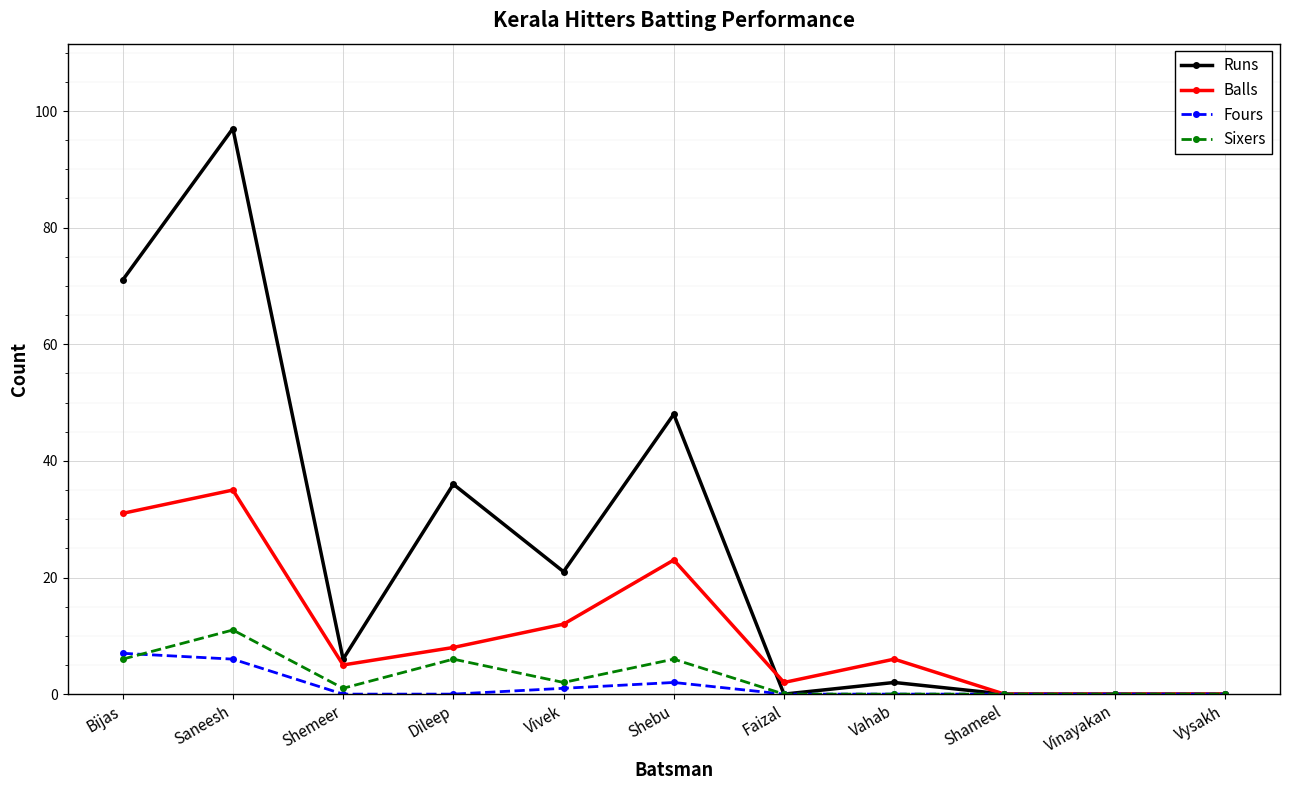

The Sixers series shows -5 at Vinayakan. True or false?

False